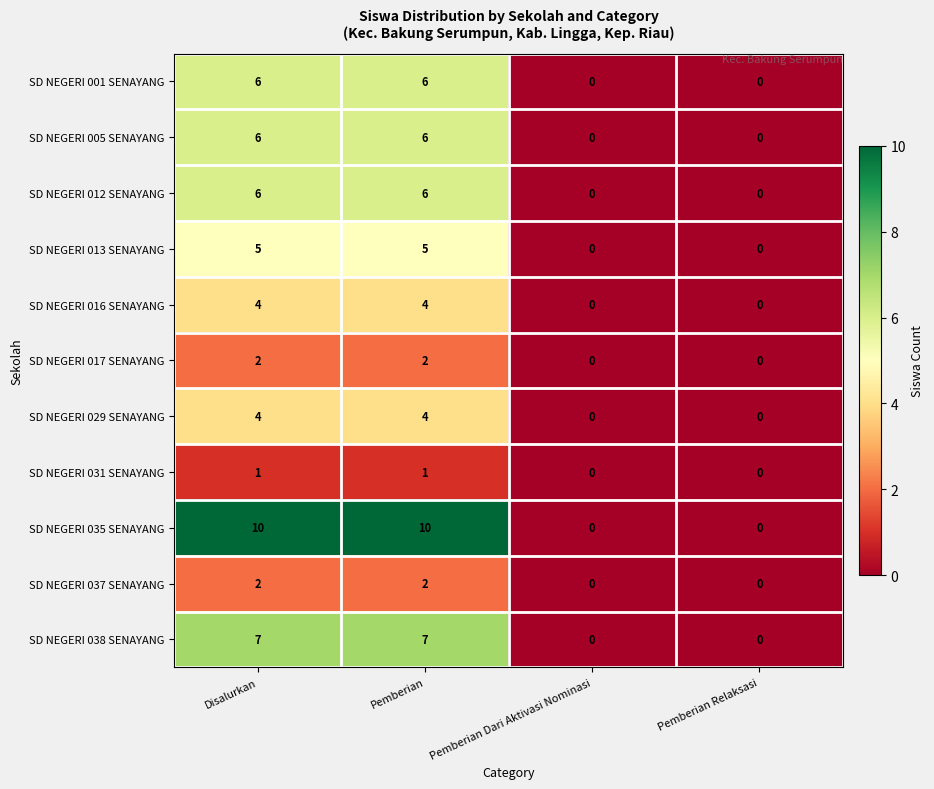

Between Disalurkan and Pemberian Dari Aktivasi Nominasi, which series saw the biggest shift?

SD NEGERI 035 SENAYANG